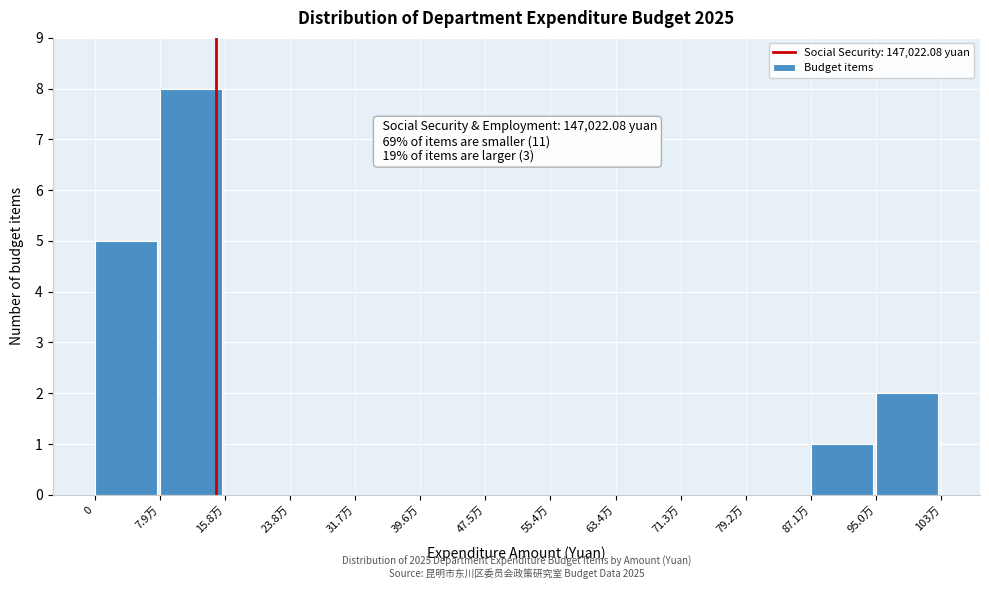

Reading left to right, what are all the values shown in this chart?

0=5	7.9万=8	15.8万=0	23.8万=0	31.7万=0	39.6万=0	47.5万=0	55.4万=0	63.4万=0	71.3万=0	79.2万=0	87.1万=1	95.0万=2